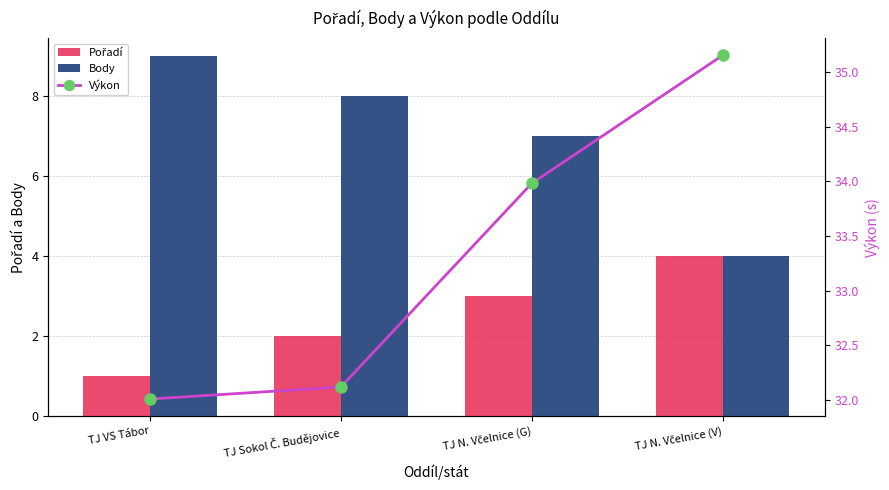

What is the value of the Body bar at the 4th from the left?

4